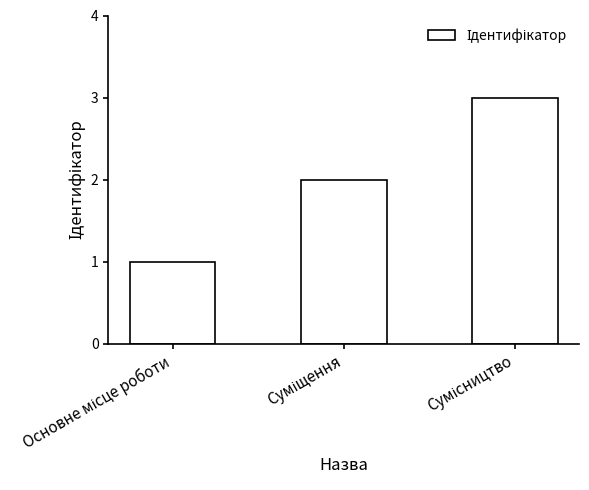

Reading left to right, extract all data points from this chart.

1	2	3